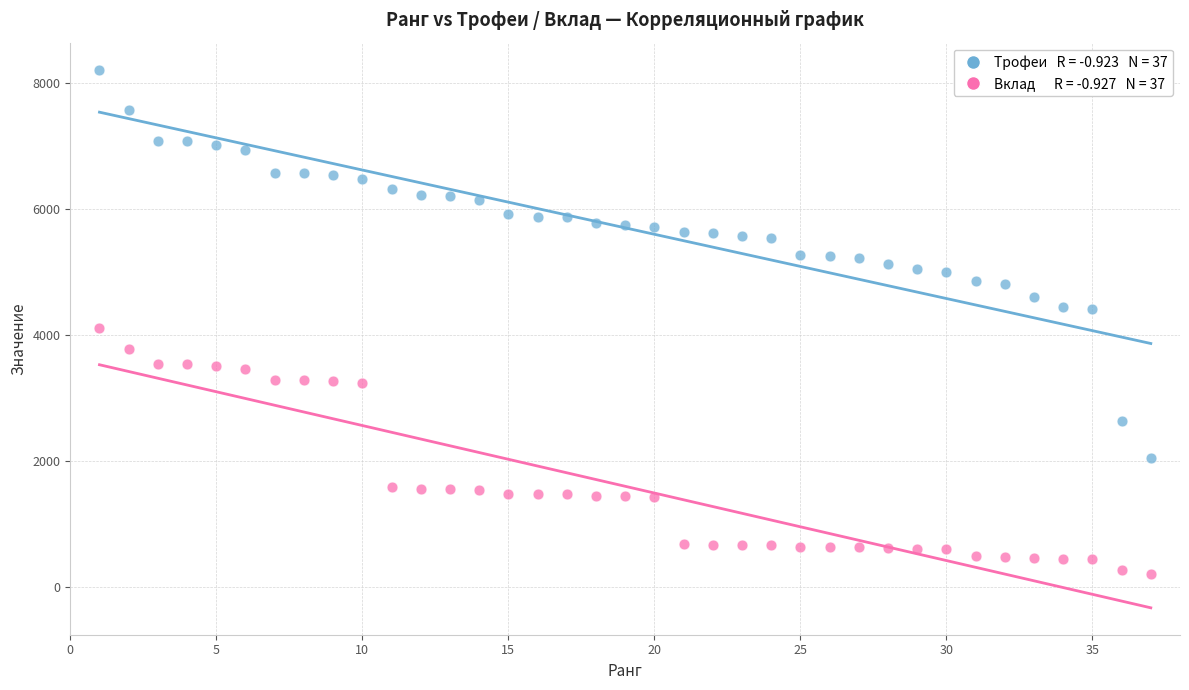

Across all data points, what is the range of X values (max minus min)?

36